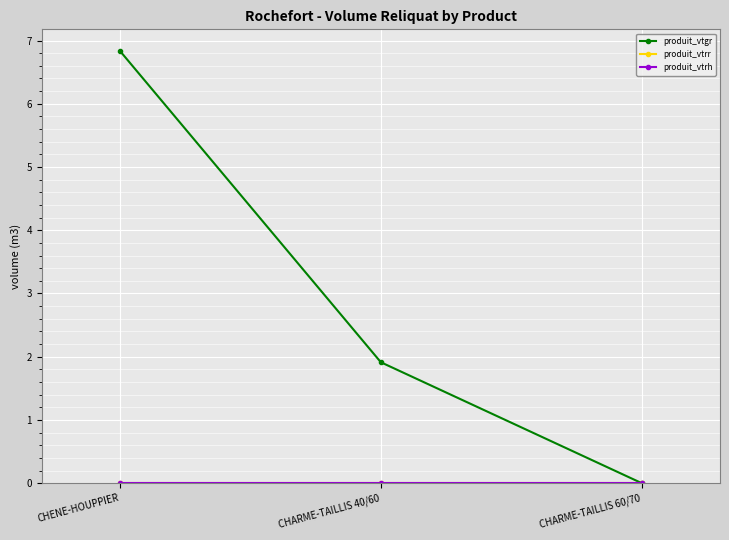

What position from the left is CHARME-TAILLIS 60/70?

3